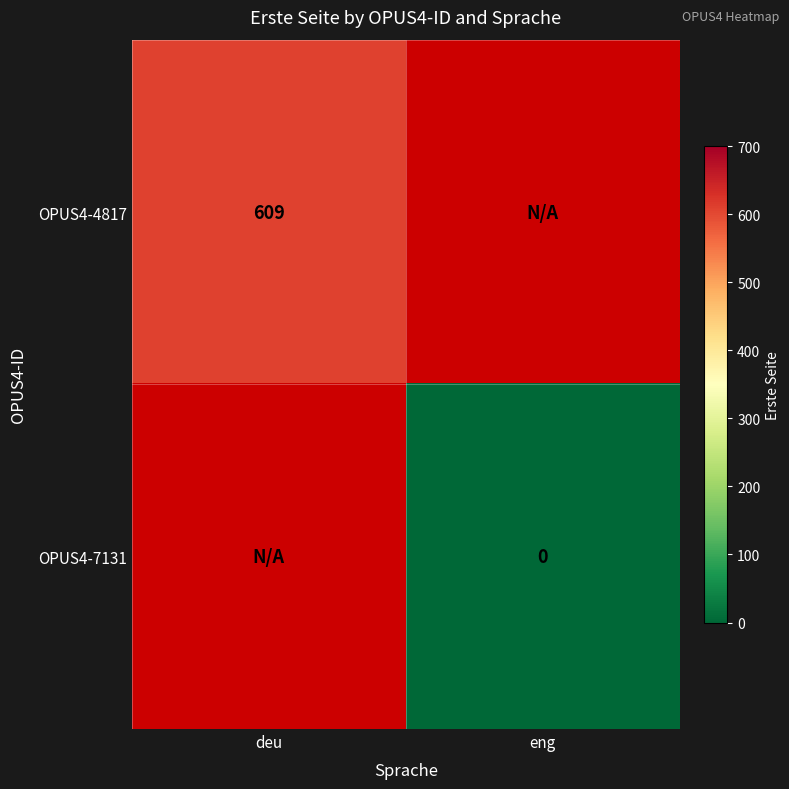

Between deu and eng, which is larger?

eng